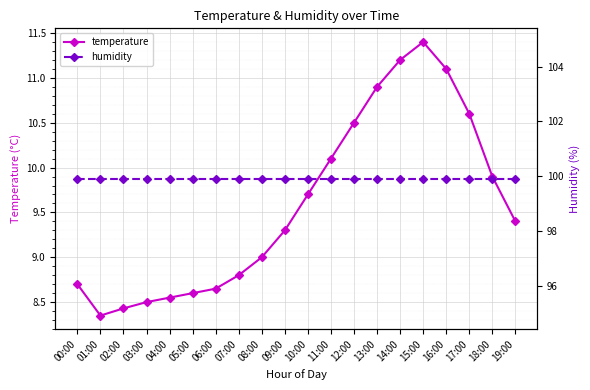

Is it true that humidity equals 99.9 at 05:00?

True